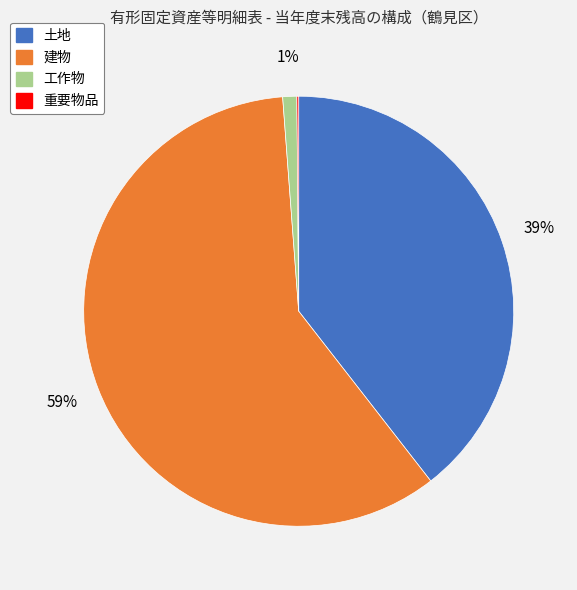

Is it true that 工作物 is 7% of the pie?

False